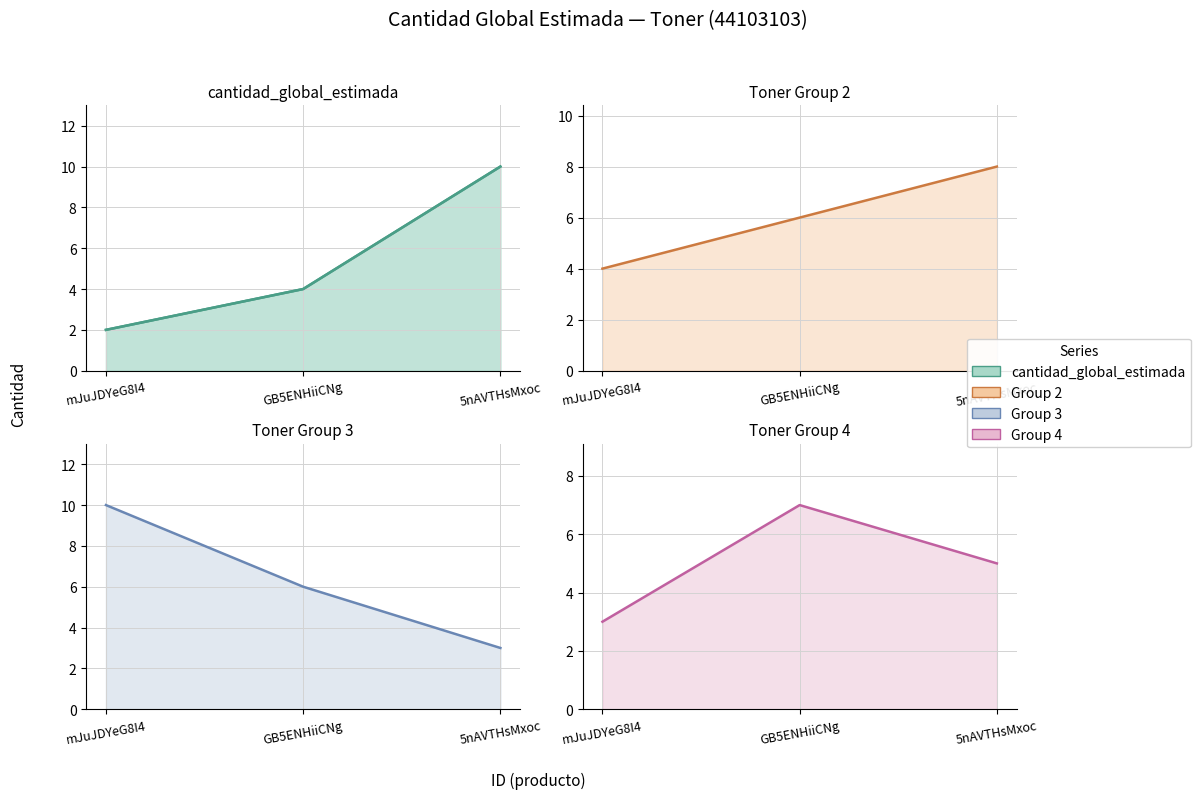

What is the minimum value shown in the chart?

2